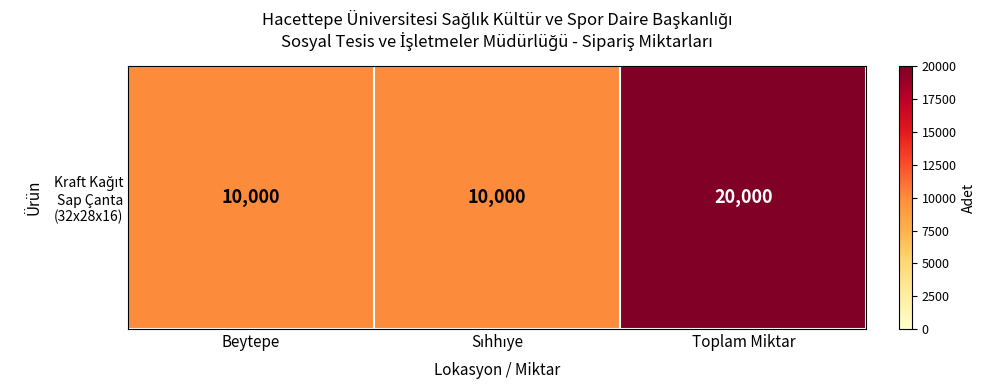

What is the approximate value at Toplam Miktar?

20000